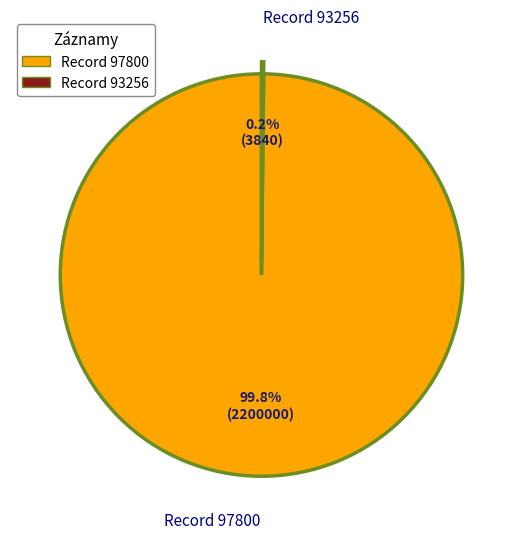

Is there any slice that represents more than half of the pie?

Yes